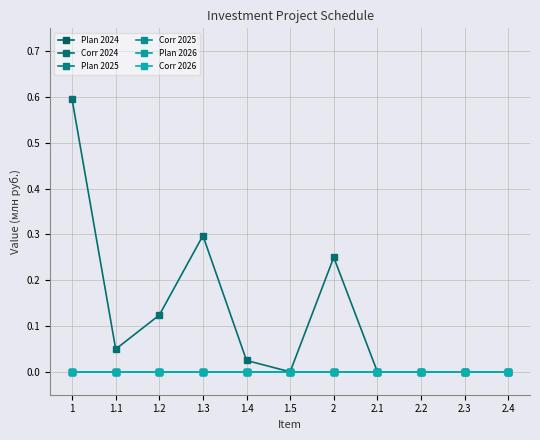

Reading left to right, list all the values displayed in this chart.

Plan 2024: 1=0.0	1.1=0.0	1.2=0.0	1.3=0.0	1.4=0.0	1.5=0.0	2=0.0	2.1=0.0	2.2=0.0	2.3=0.0	2.4=0.0
Corr 2024: 1=0.6	1.1=0.0	1.2=0.1	1.3=0.3	1.4=0.0	1.5=0.0	2=0.2	2.1=0.0	2.2=0.0	2.3=0.0	2.4=0.0
Plan 2025: 1=0.0	1.1=0.0	1.2=0.0	1.3=0.0	1.4=0.0	1.5=0.0	2=0.0	2.1=0.0	2.2=0.0	2.3=0.0	2.4=0.0
Corr 2025: 1=0.0	1.1=0.0	1.2=0.0	1.3=0.0	1.4=0.0	1.5=0.0	2=0.0	2.1=0.0	2.2=0.0	2.3=0.0	2.4=0.0
Plan 2026: 1=0.0	1.1=0.0	1.2=0.0	1.3=0.0	1.4=0.0	1.5=0.0	2=0.0	2.1=0.0	2.2=0.0	2.3=0.0	2.4=0.0
Corr 2026: 1=0.0	1.1=0.0	1.2=0.0	1.3=0.0	1.4=0.0	1.5=0.0	2=0.0	2.1=0.0	2.2=0.0	2.3=0.0	2.4=0.0